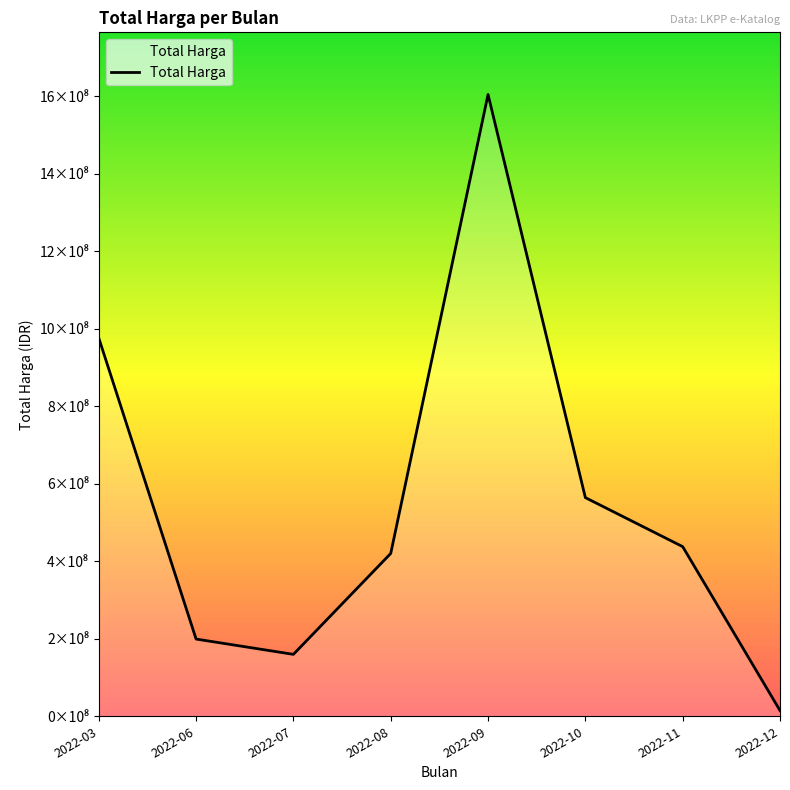

Does the chart have visible grid lines?

No